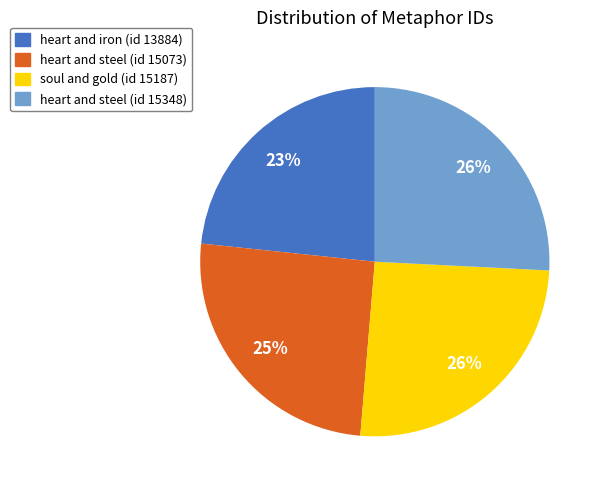

True or false: heart and steel (id 15073) accounts for 25% of the total.

True